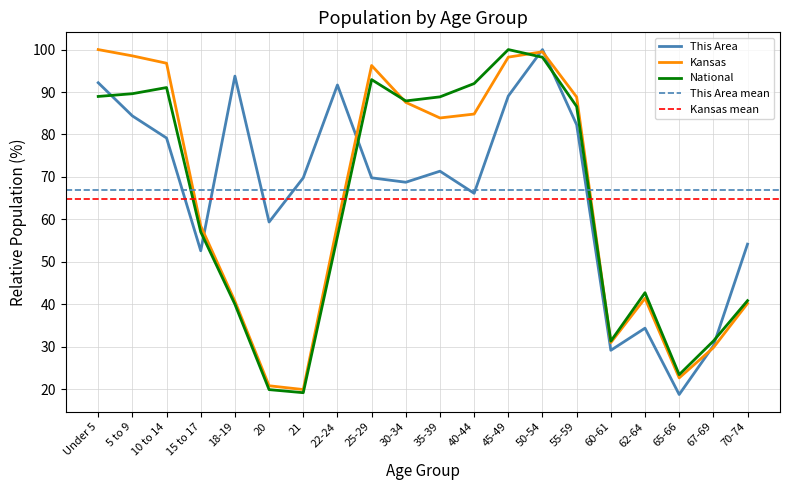

The This Area series shows 89.1 at 45-49. True or false?

True